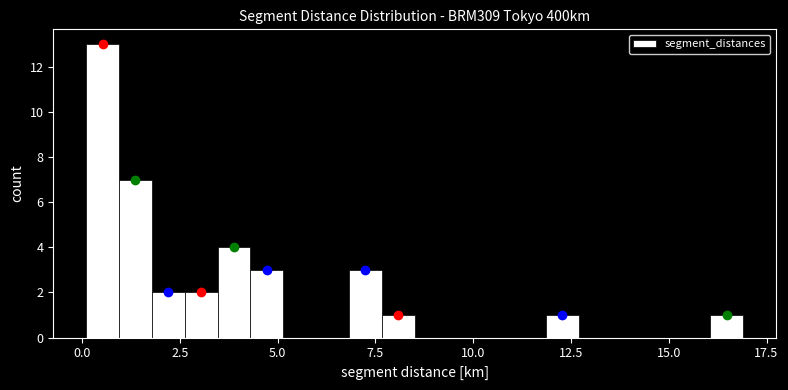

Around what value on the x-axis is the tallest bar? Give the approximate position of its centre, as read against the axis.

0.5